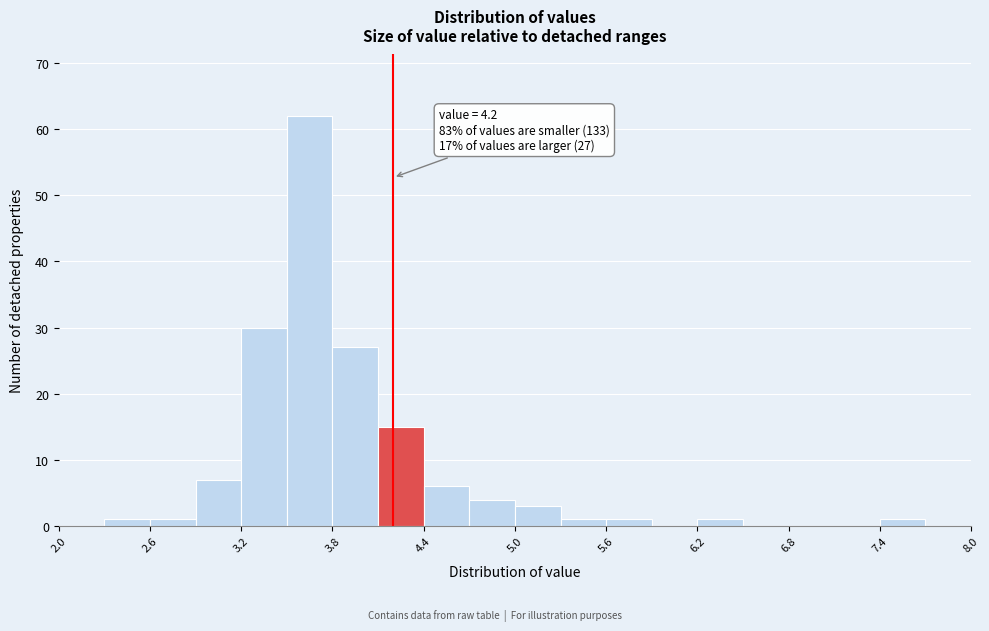

Read against the x-axis, roughly where is the centre of the tallest bar?

3.7